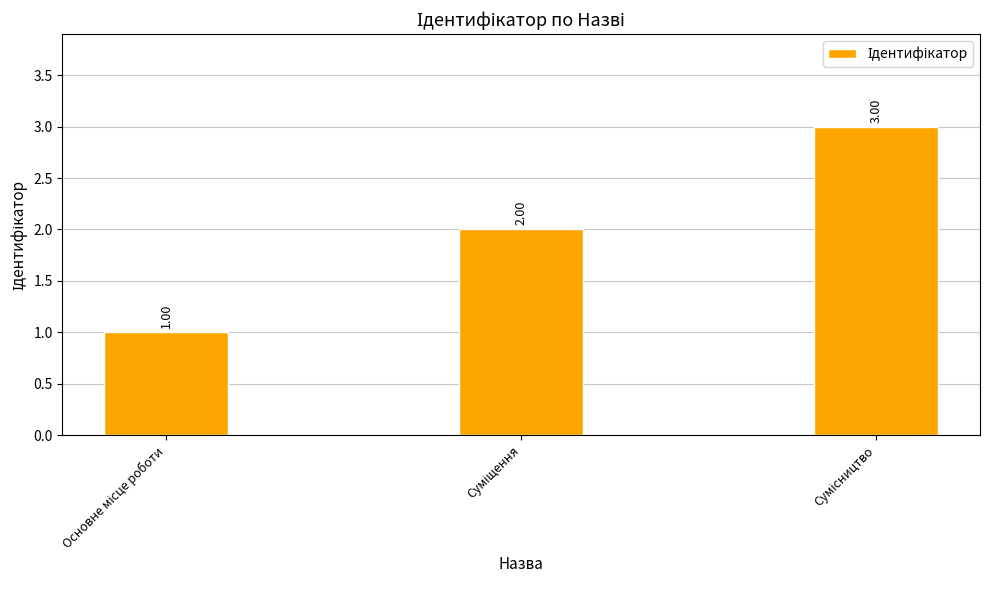

What is the sum of all values?

6